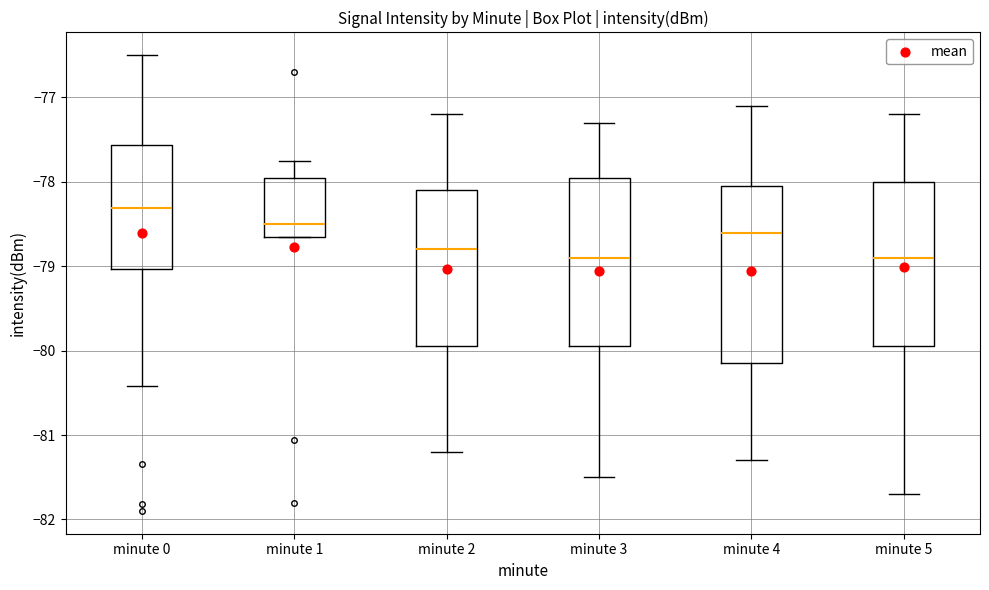

Reading left to right, read every box against the y-axis: the position of its median line, the range the box covers, and the ends of its whiskers. The values are not printed on the chart, so give them approximately, as read against the axis.

minute 0: median -78.3, box -79.0 to -77.6, whiskers -80.4 to -76.5
minute 1: median -78.5, box -78.7 to -78.0, whiskers -78.7 to -77.7
minute 2: median -78.8, box -79.9 to -78.1, whiskers -81.2 to -77.2
minute 3: median -78.9, box -79.9 to -77.9, whiskers -81.5 to -77.3
minute 4: median -78.6, box -80.1 to -78.0, whiskers -81.3 to -77.1
minute 5: median -78.9, box -79.9 to -78.0, whiskers -81.7 to -77.2